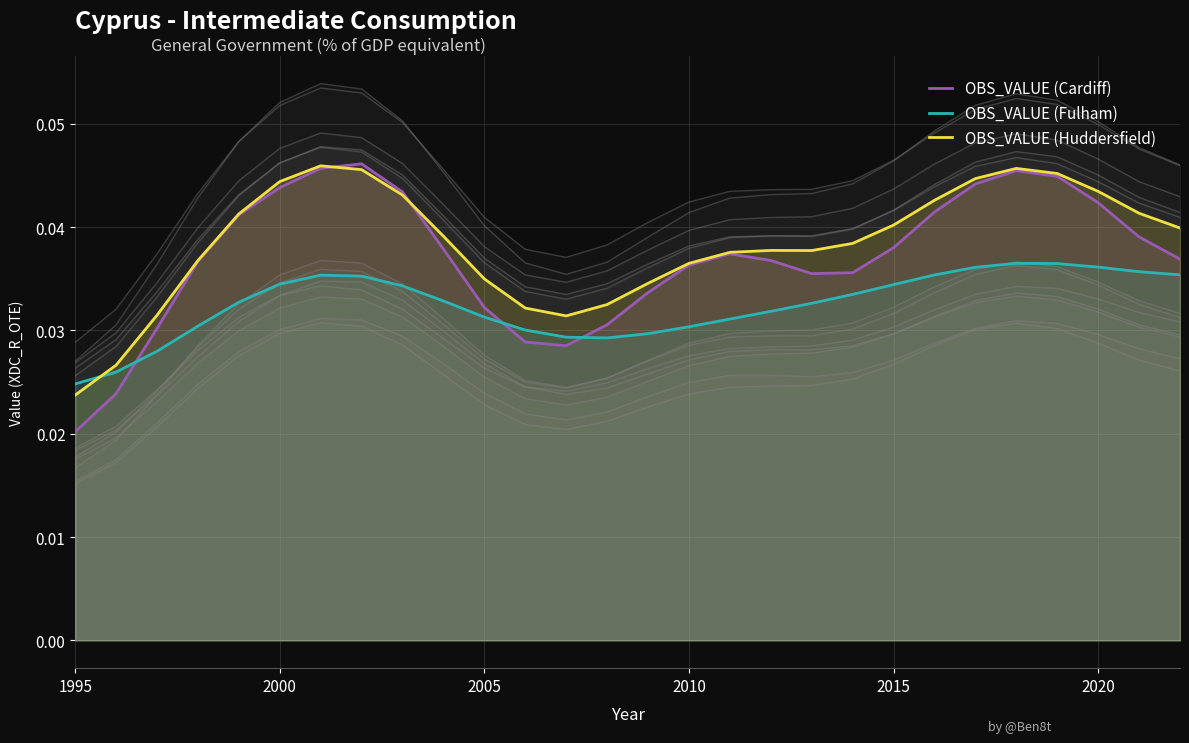

What are all the series names shown in the legend?

OBS_VALUE (Cardiff), OBS_VALUE (Fulham), OBS_VALUE (Huddersfield)